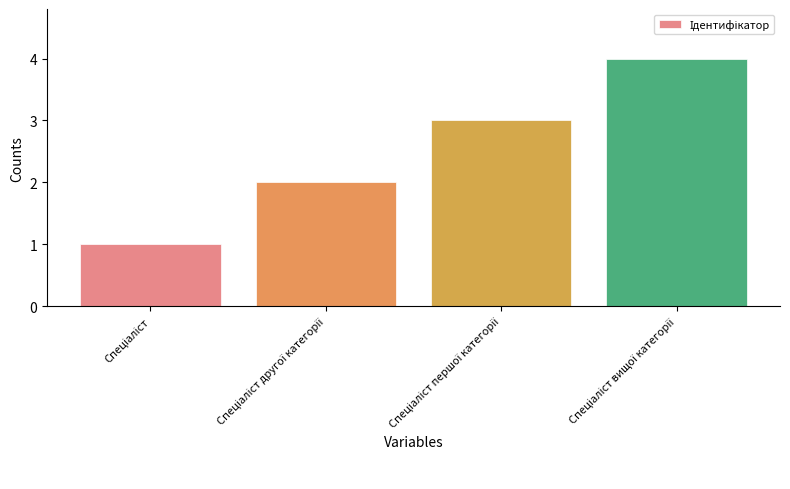

What is the value of the 2nd bar from the left?

2